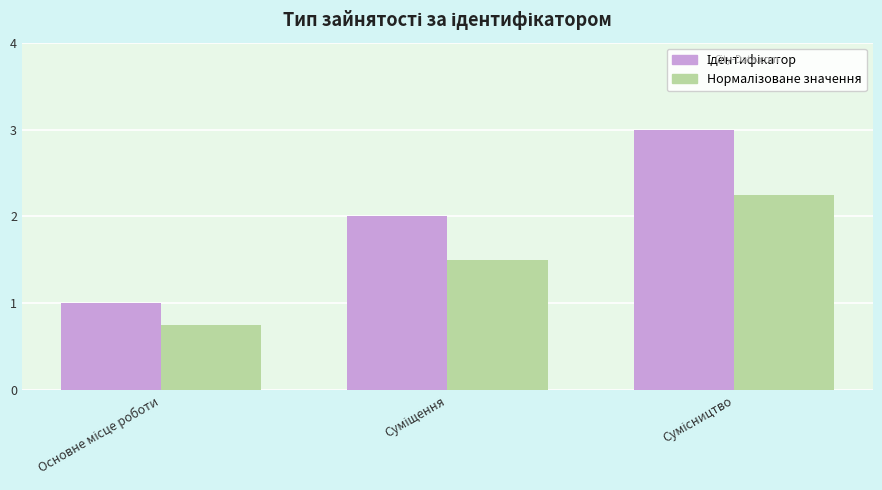

At how many categories does at least one series exceed 0?

3